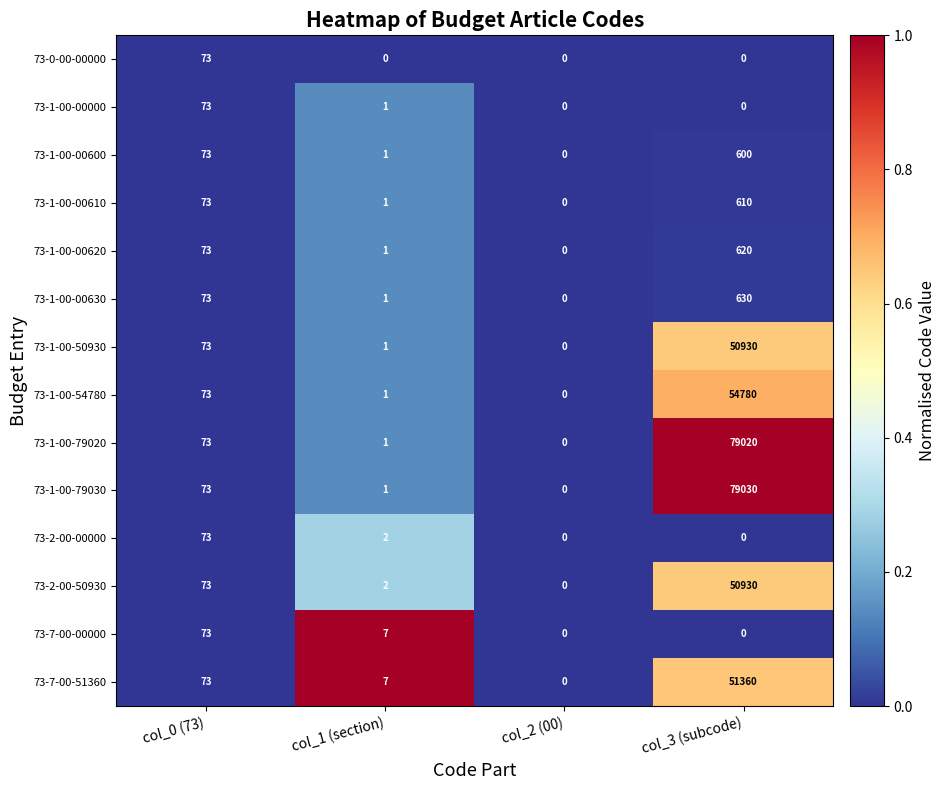

The 73-1-00-79030 series shows 2 at col_1 (section). True or false?

False